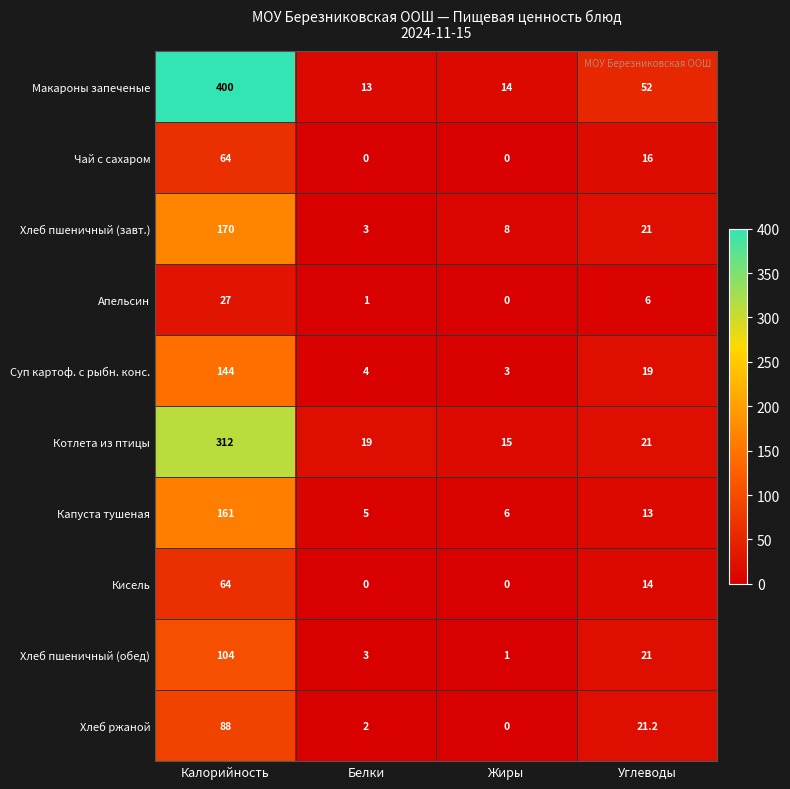

At which category is the sum across all series the highest?

Калорийность